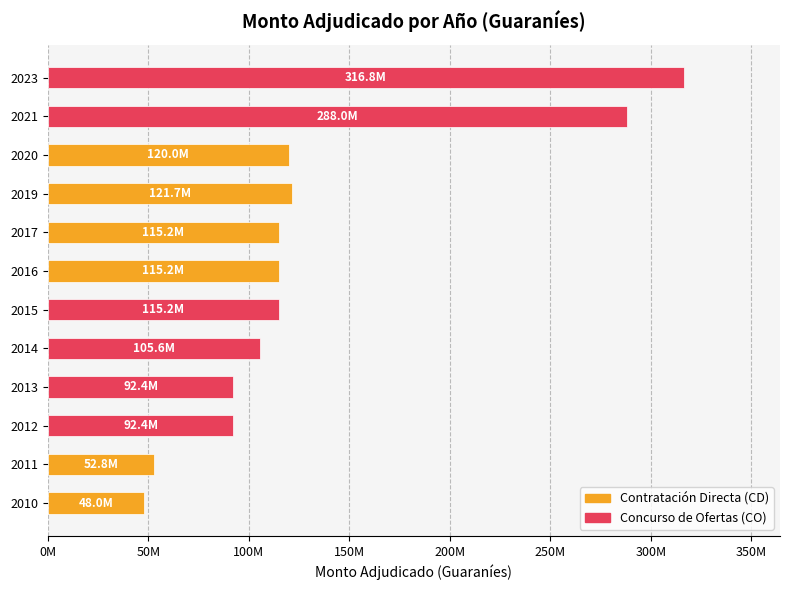

Count the number of data series in this chart.

1